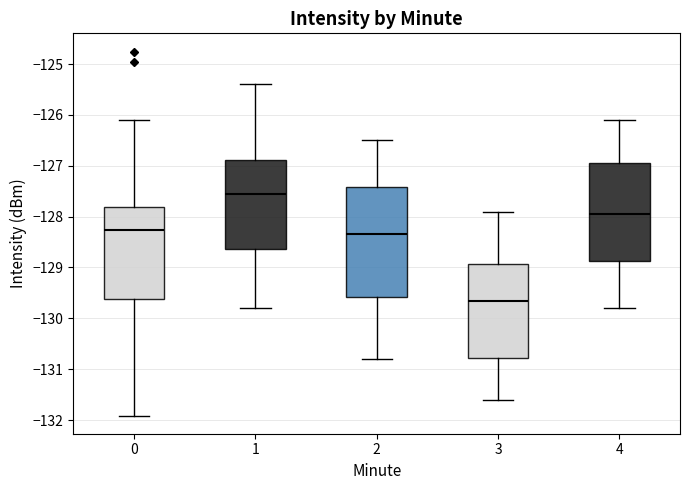

Reading left to right, read every box against the y-axis: the position of its median line, the range the box covers, and the ends of its whiskers. The values are not printed on the chart, so give them approximately, as read against the axis.

0: median -128.3, box -129.6 to -127.8, whiskers -131.9 to -126.1
1: median -127.5, box -128.6 to -126.9, whiskers -129.8 to -125.4
2: median -128.3, box -129.6 to -127.4, whiskers -130.8 to -126.5
3: median -129.6, box -130.8 to -128.9, whiskers -131.6 to -127.9
4: median -127.9, box -128.9 to -126.9, whiskers -129.8 to -126.1